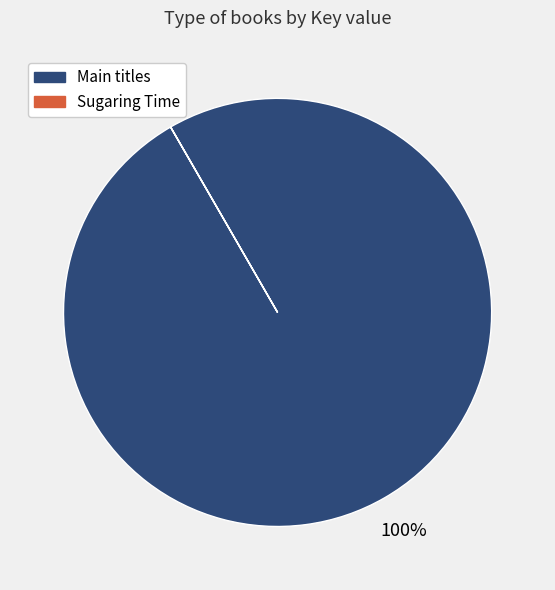

To the nearest percent, what is the average slice percentage?

50%